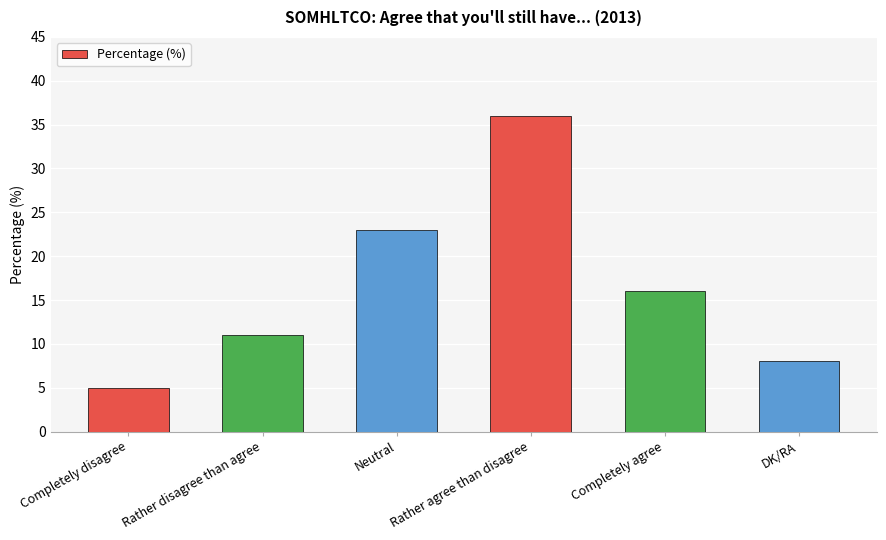

What is the label of the 2nd bar from the left?

Rather disagree than agree